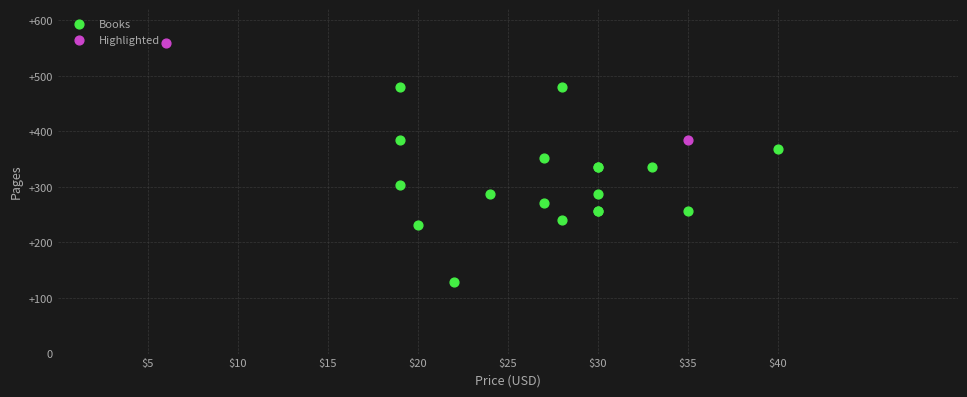

Which series contains the highest Y value?

Highlighted